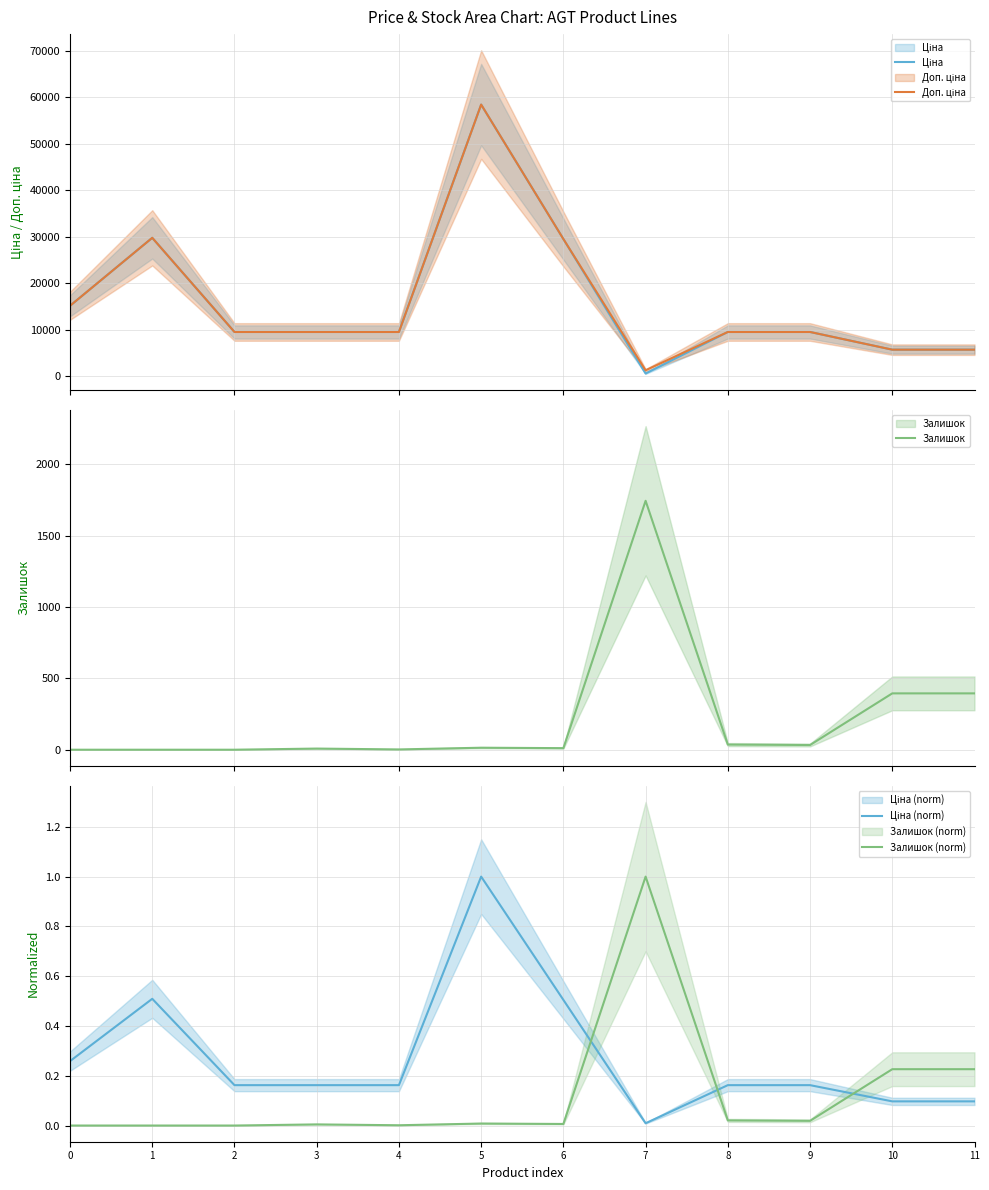

What are all the series names shown in the legend?

Ціна, Доп. ціна, Залишок, Ціна (norm), Залишок (norm)